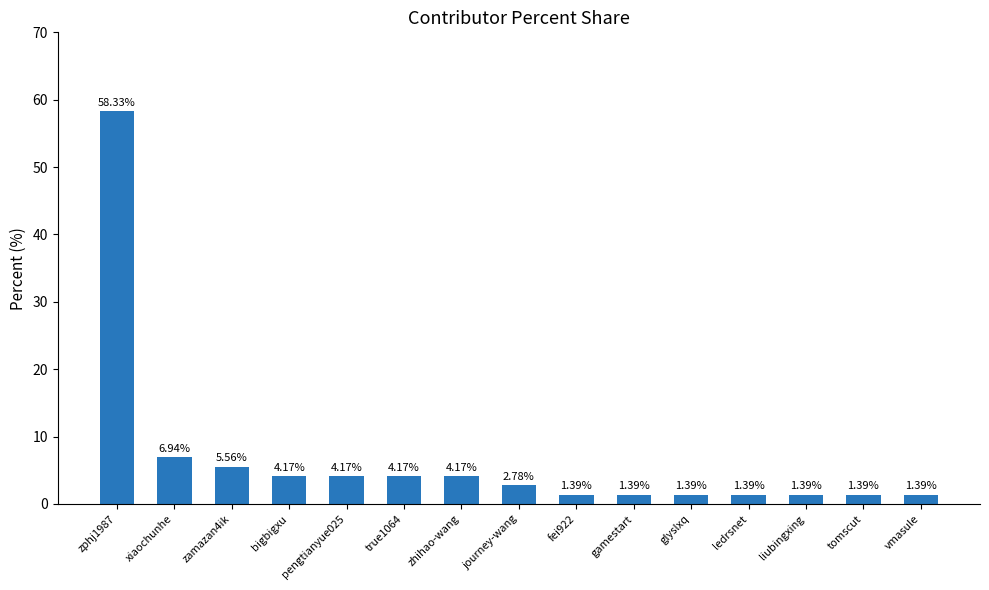

What is the ratio of the value at journey-wang to the value at gamestart?

2.0